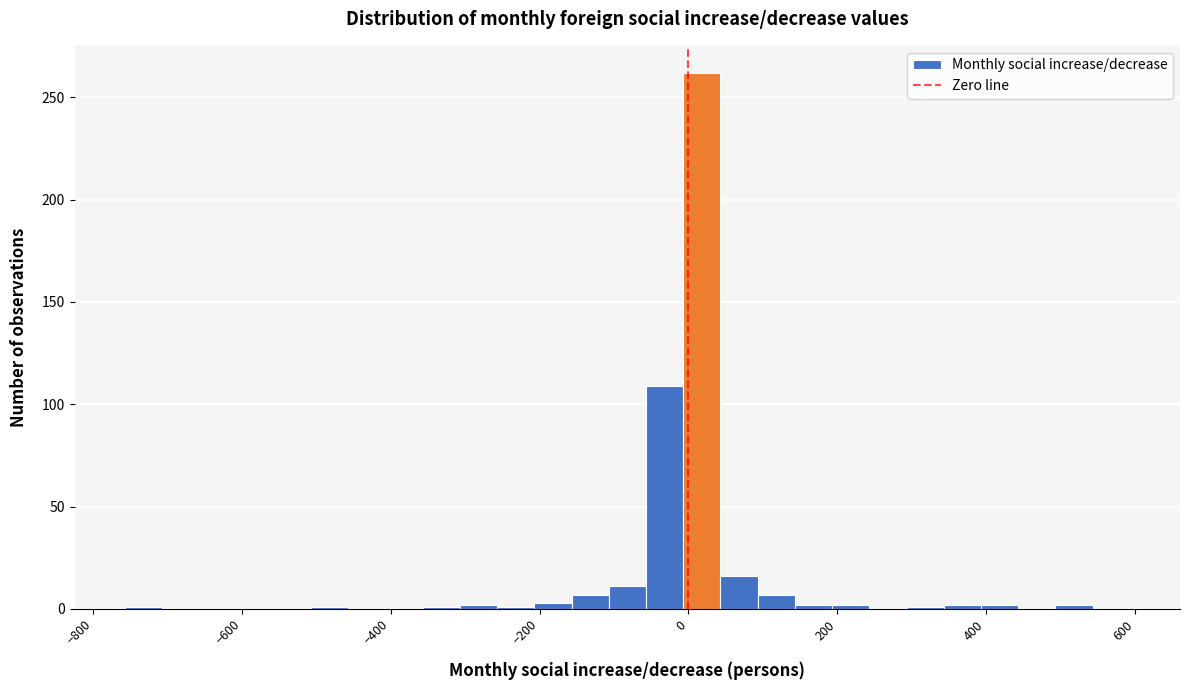

Around what value on the x-axis is the tallest bar? Give the approximate position of its centre, as read against the axis.

20